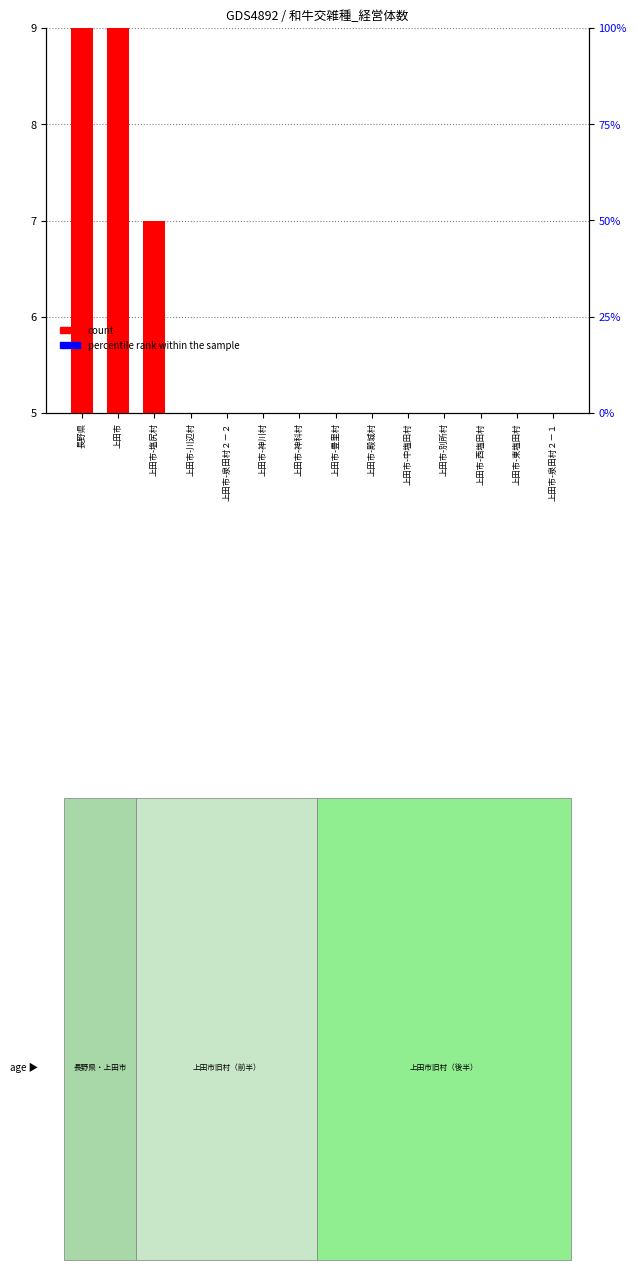

What is the label of the 2nd bar from the right?

上田市-東塩田村